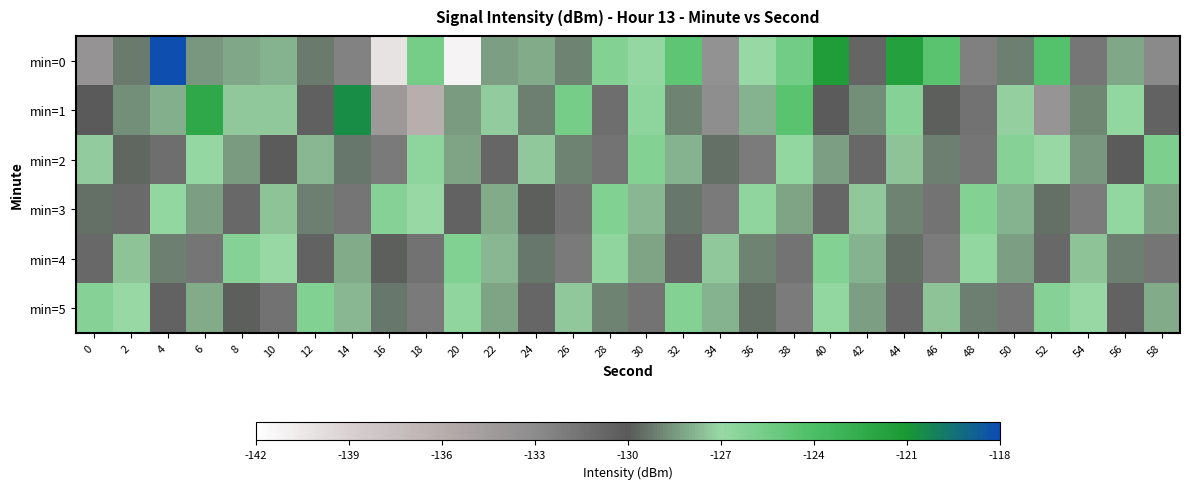

Which series has the largest total across all categories?

min=0